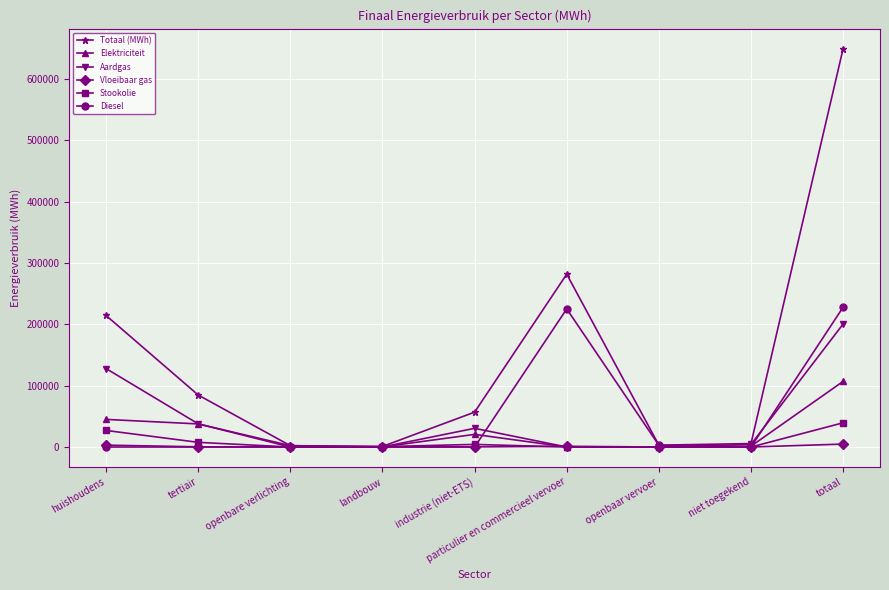

What is the label of the 7th point from the right?

openbare verlichting